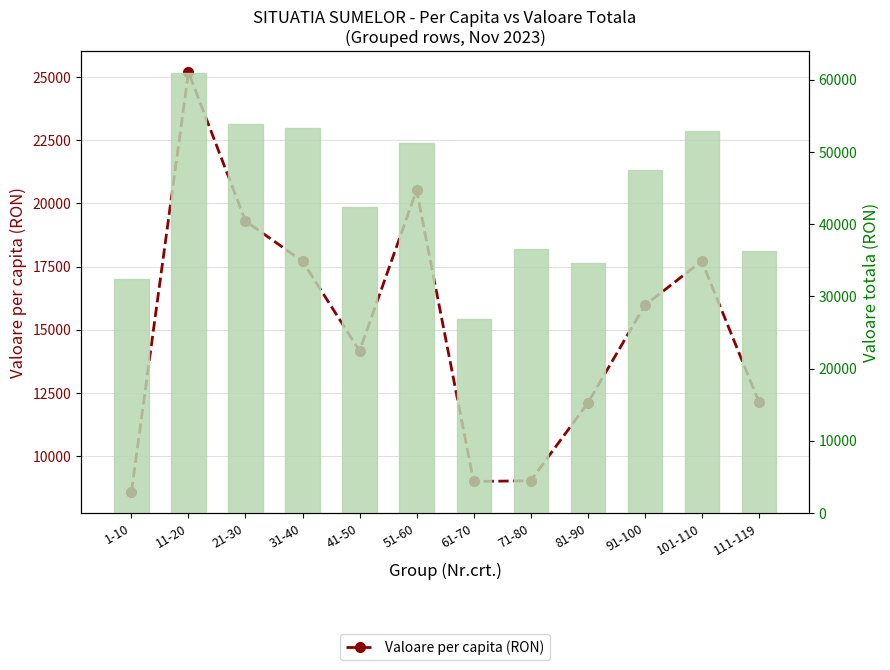

What position from the left is 71-80?

8